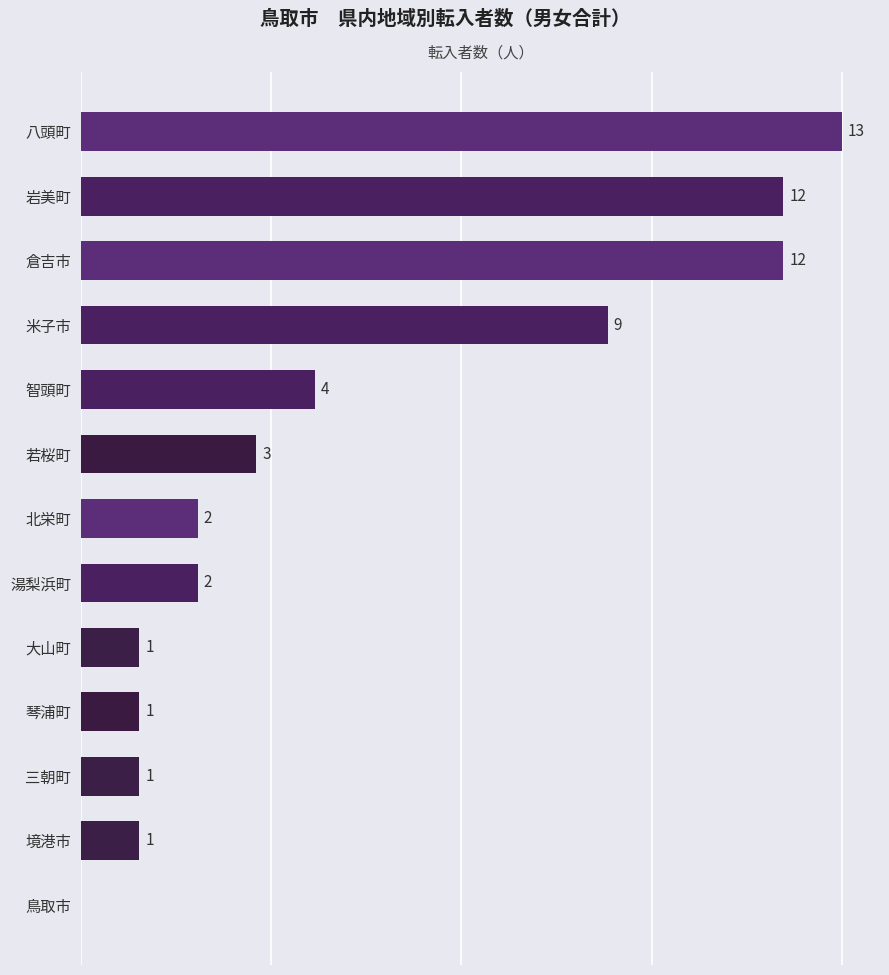

Which has a higher value, 米子市 or 三朝町?

米子市